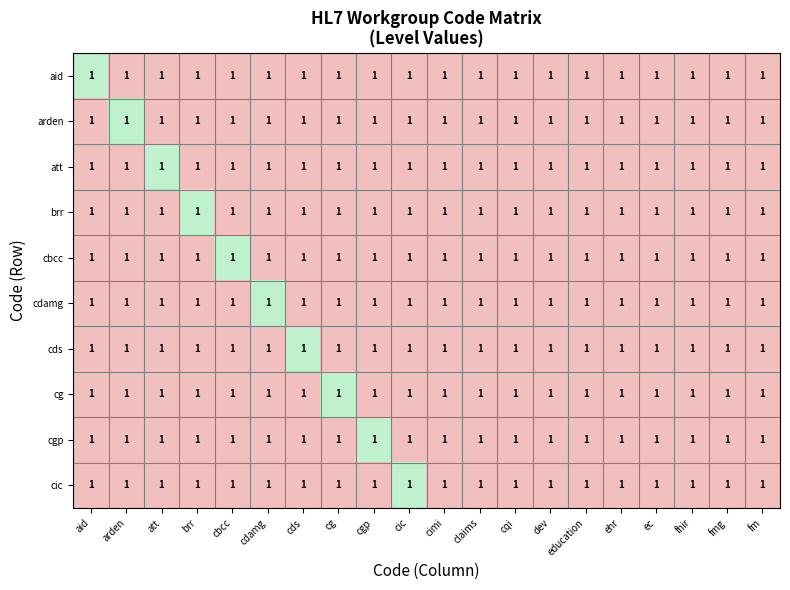

At which category is the sum across all series the highest?

aid